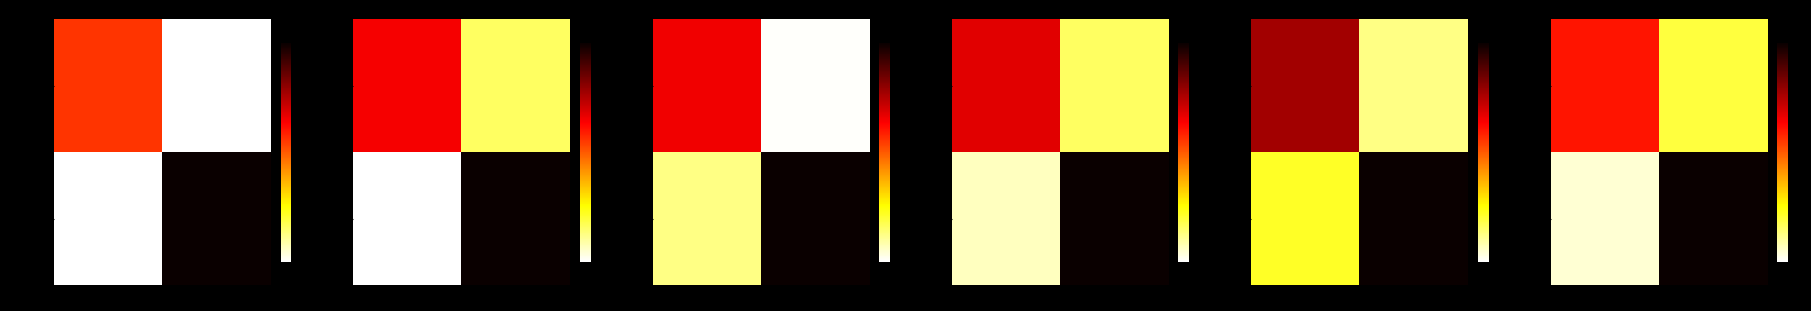

At how many categories does at least one series exceed 1?

2